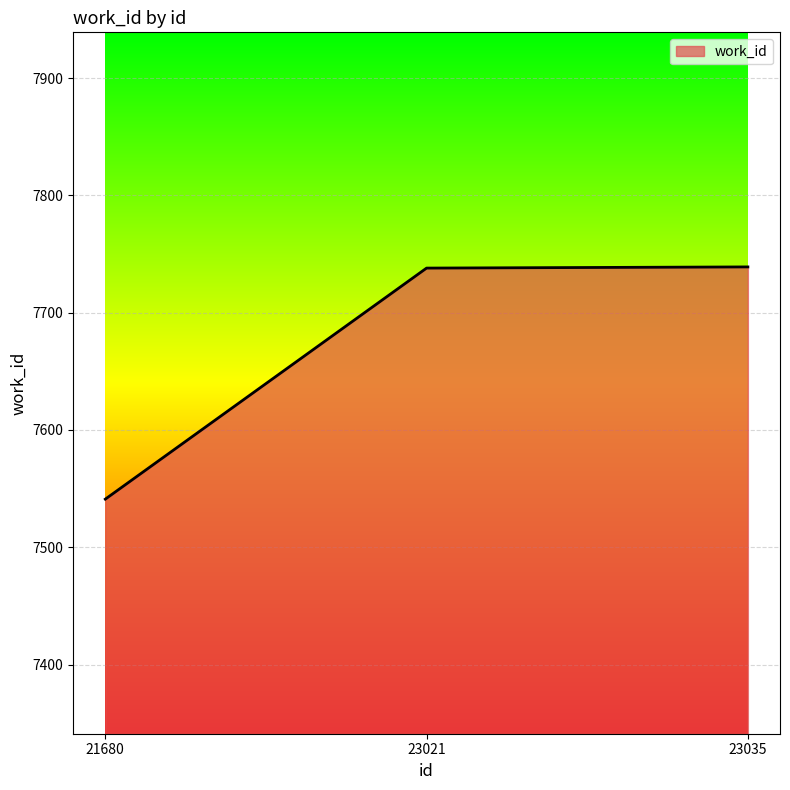

What is the average value?

7673